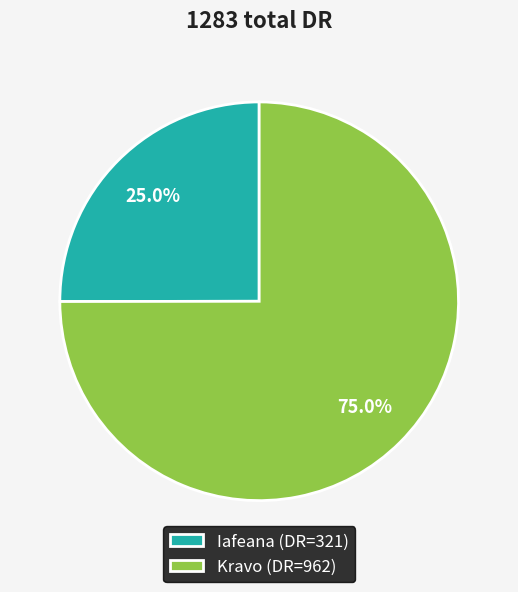

Which slice is the largest?

Kravo